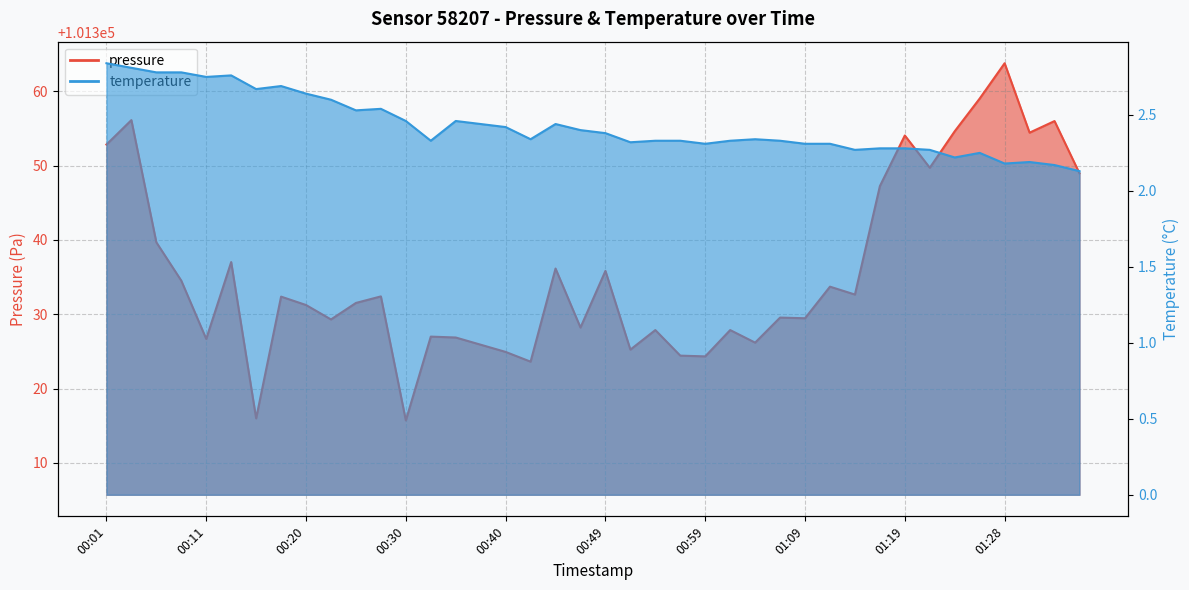

What is the difference between the highest and lowest values at 01:14?

101330.4